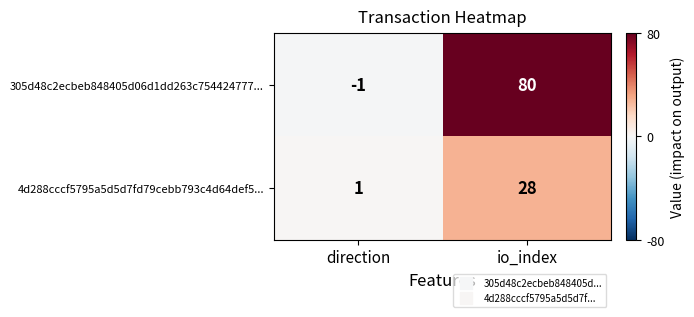

List the series in order of their peak value, highest first.

305d48c2ecbeb848405d06d1dd263c754424777..., 4d288cccf5795a5d5d7fd79cebb793c4d64def5...